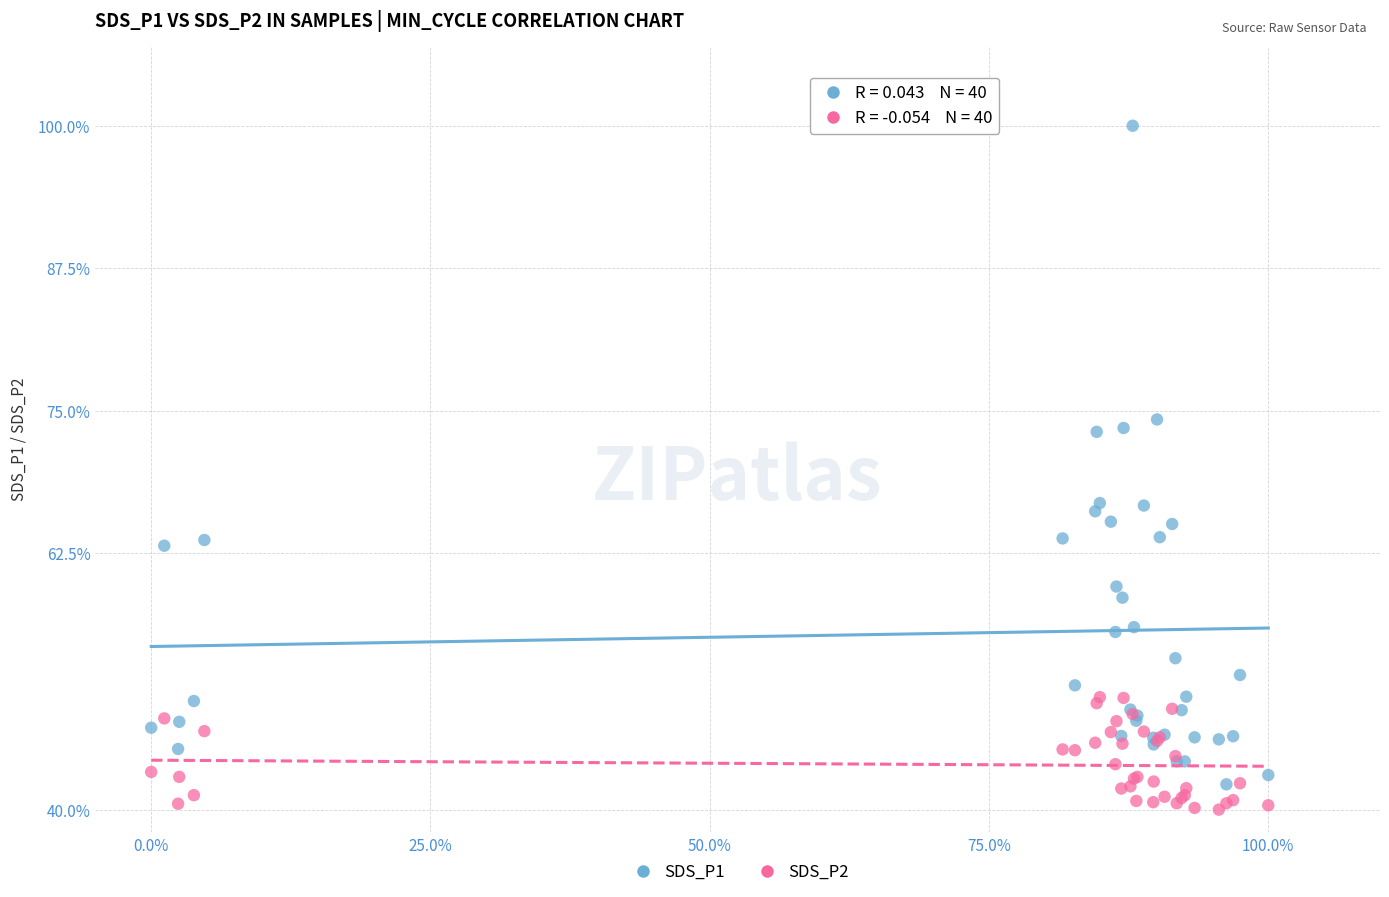

What are all the series names shown in the legend?

SDS_P1, SDS_P2